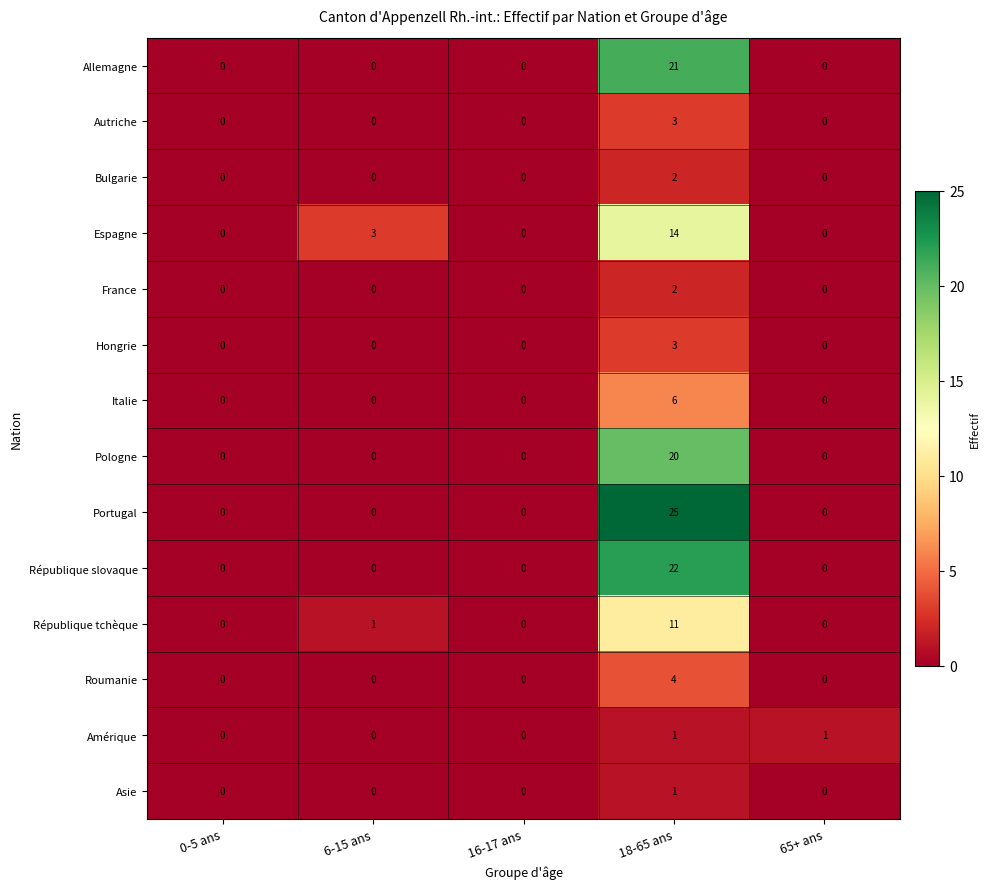

What is the difference between the maximum and minimum values in the Autriche series?

3